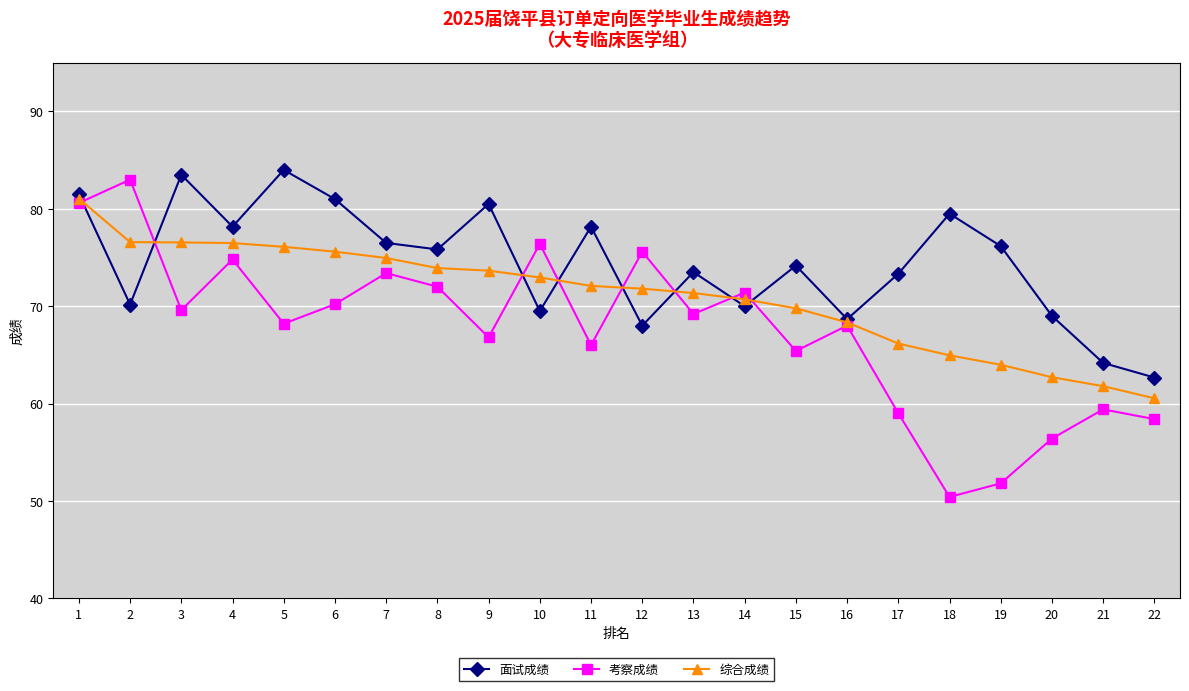

True or false: 面试成绩 has more than 1 points higher than both neighbors.

True